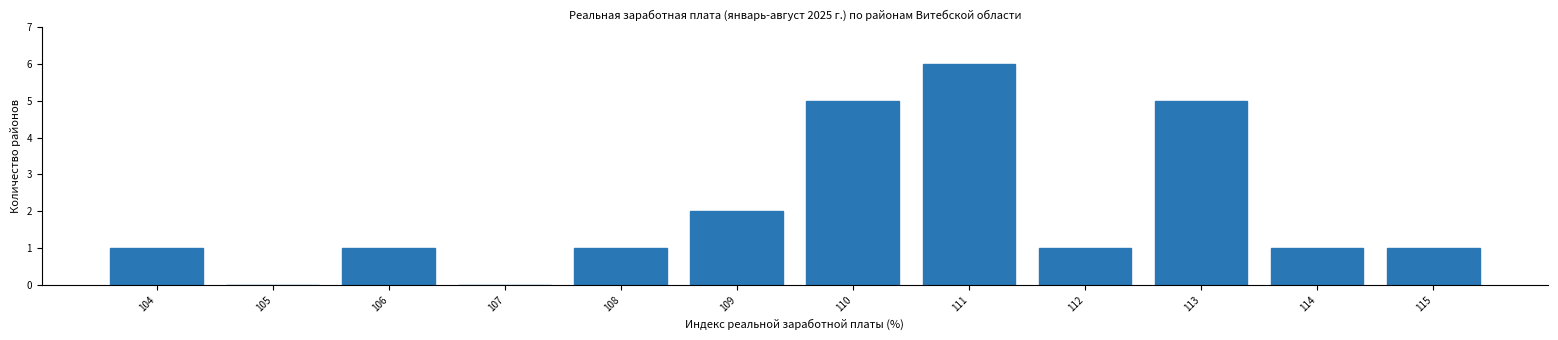

Reading left to right, what are all the values shown in this chart?

104=1	105=0	106=1	107=0	108=1	109=2	110=5	111=6	112=1	113=5	114=1	115=1